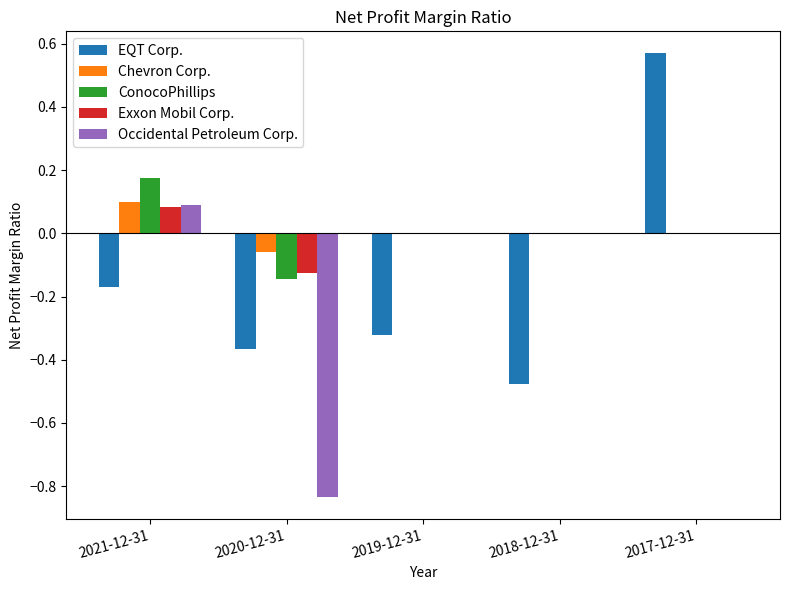

Which label corresponds to the largest value in the chart?

2017-12-31